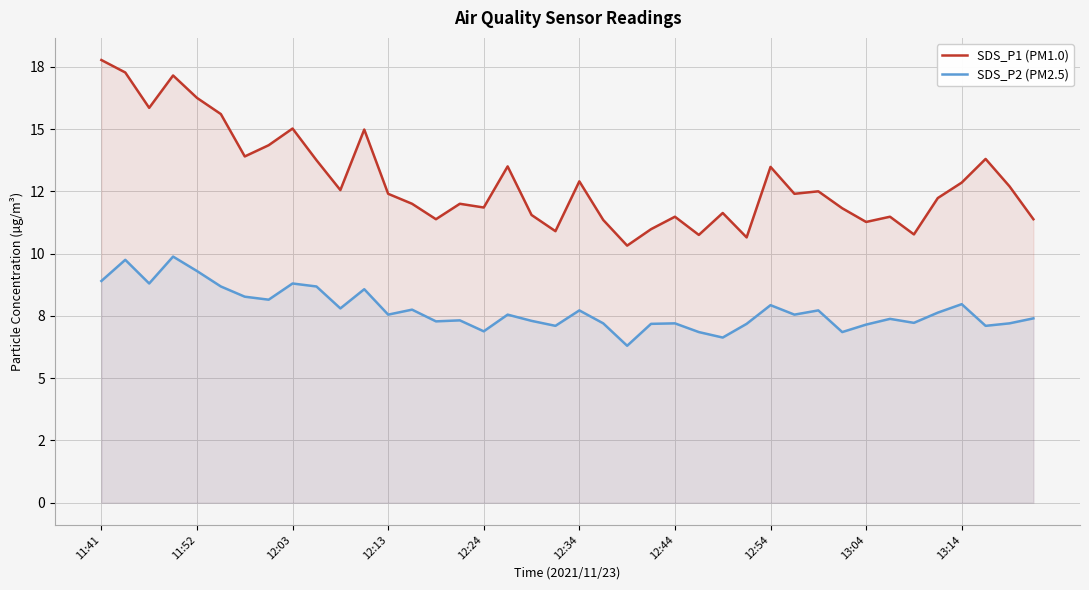

How many interior local valleys does the SDS_P2 (PM2.5) series have?

13